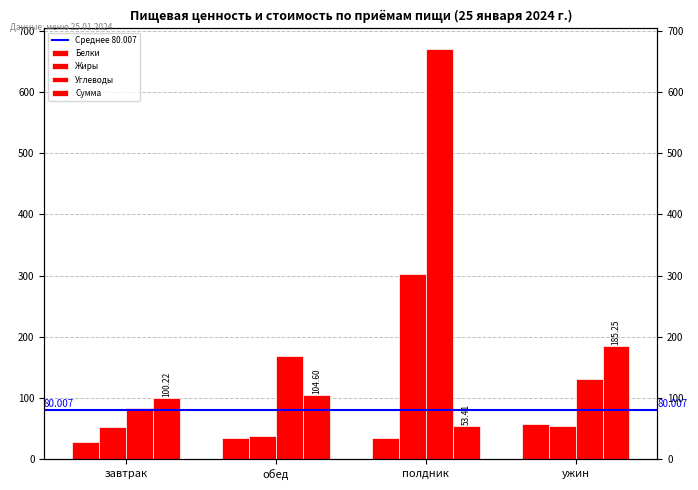

Rank the categories by Жиры value from highest to lowest.

полдник, ужин, завтрак, обед